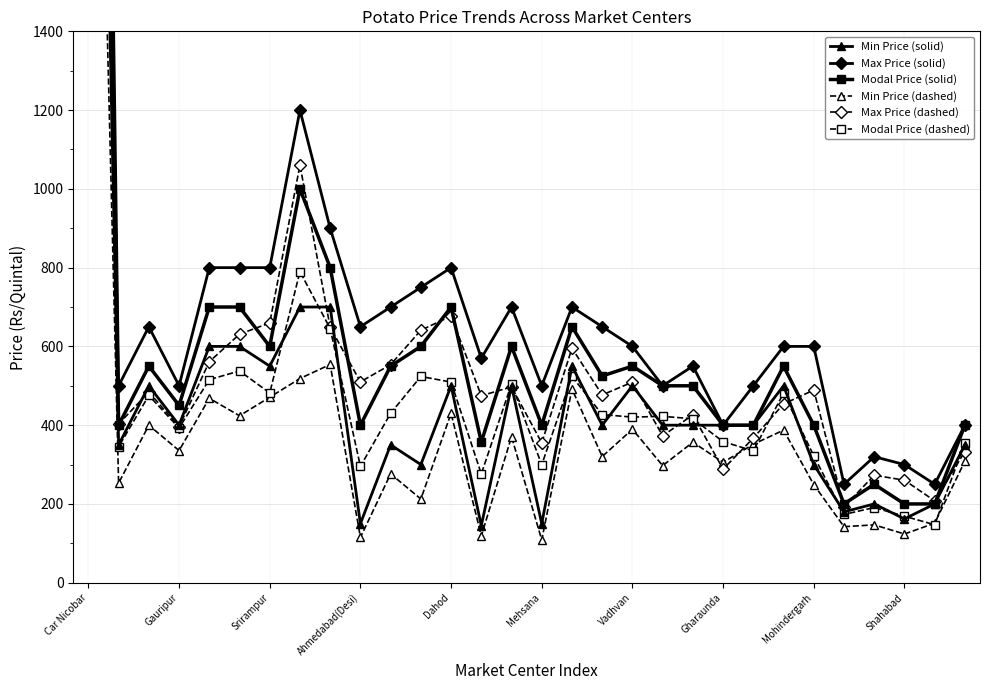

Is the value of Min Price (solid) at Vadhvan greater than the value of Min Price (dashed) at 20?

Yes